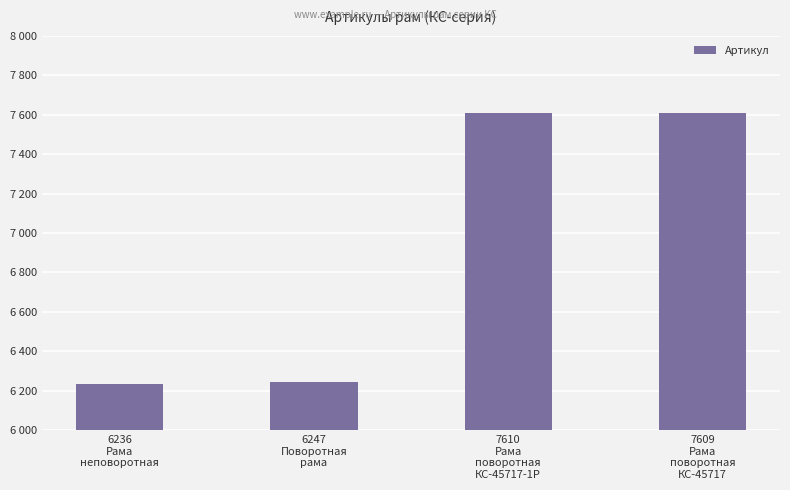

Rank the categories by value from lowest to highest.

6236
Рама
неповоротная, 6247
Поворотная
рама, 7609
Рама
поворотная
КС-45717, 7610
Рама
поворотная
КС-45717-1Р